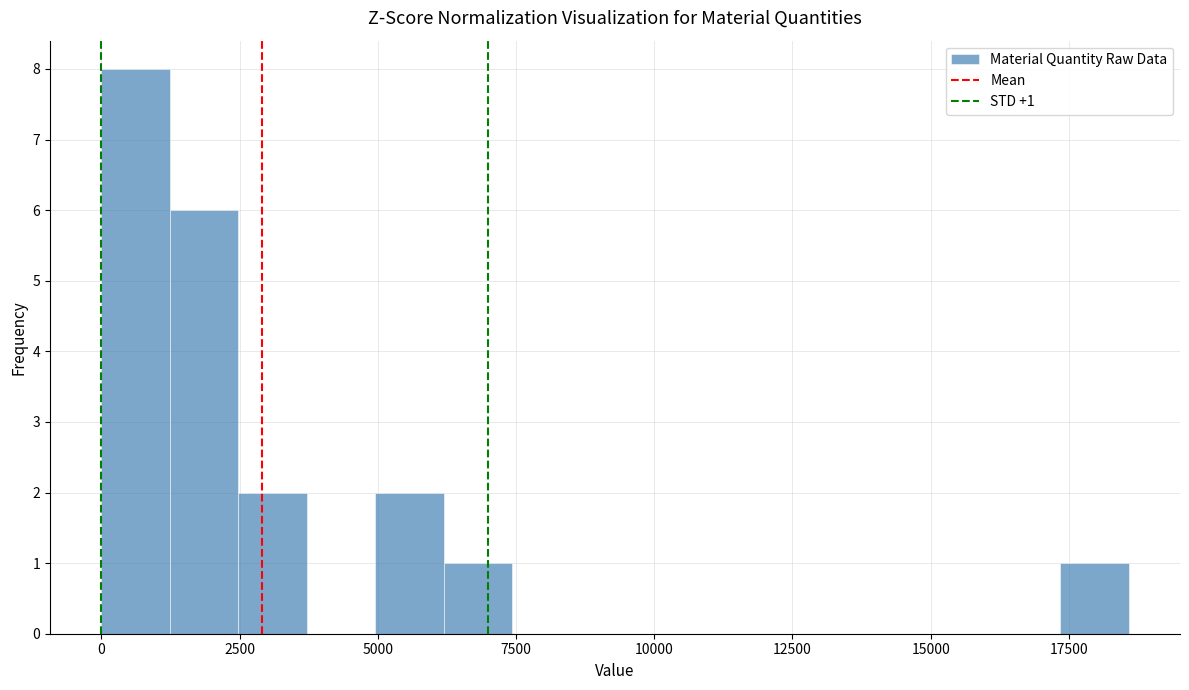

Around what value on the x-axis is the tallest bar? Give the approximate position of its centre, as read against the axis.

500